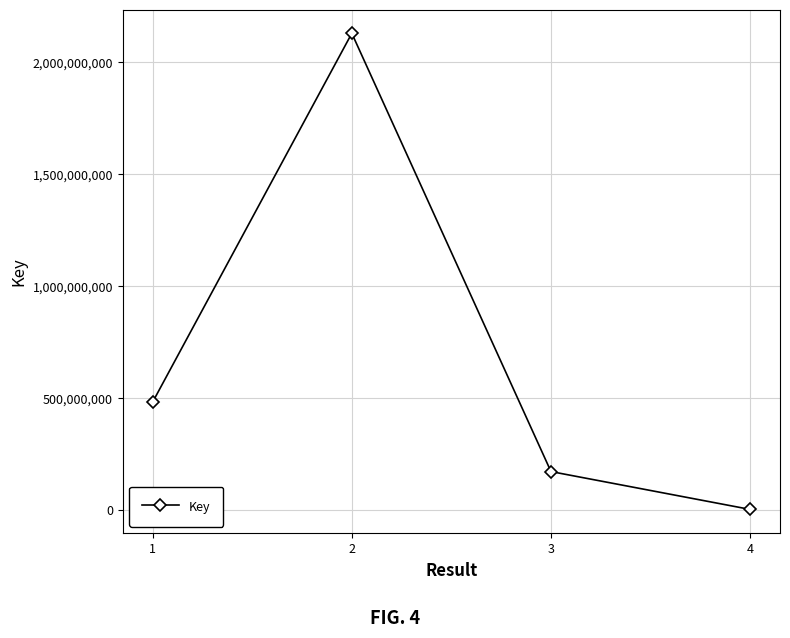

Which label corresponds to the largest value in the chart?

2